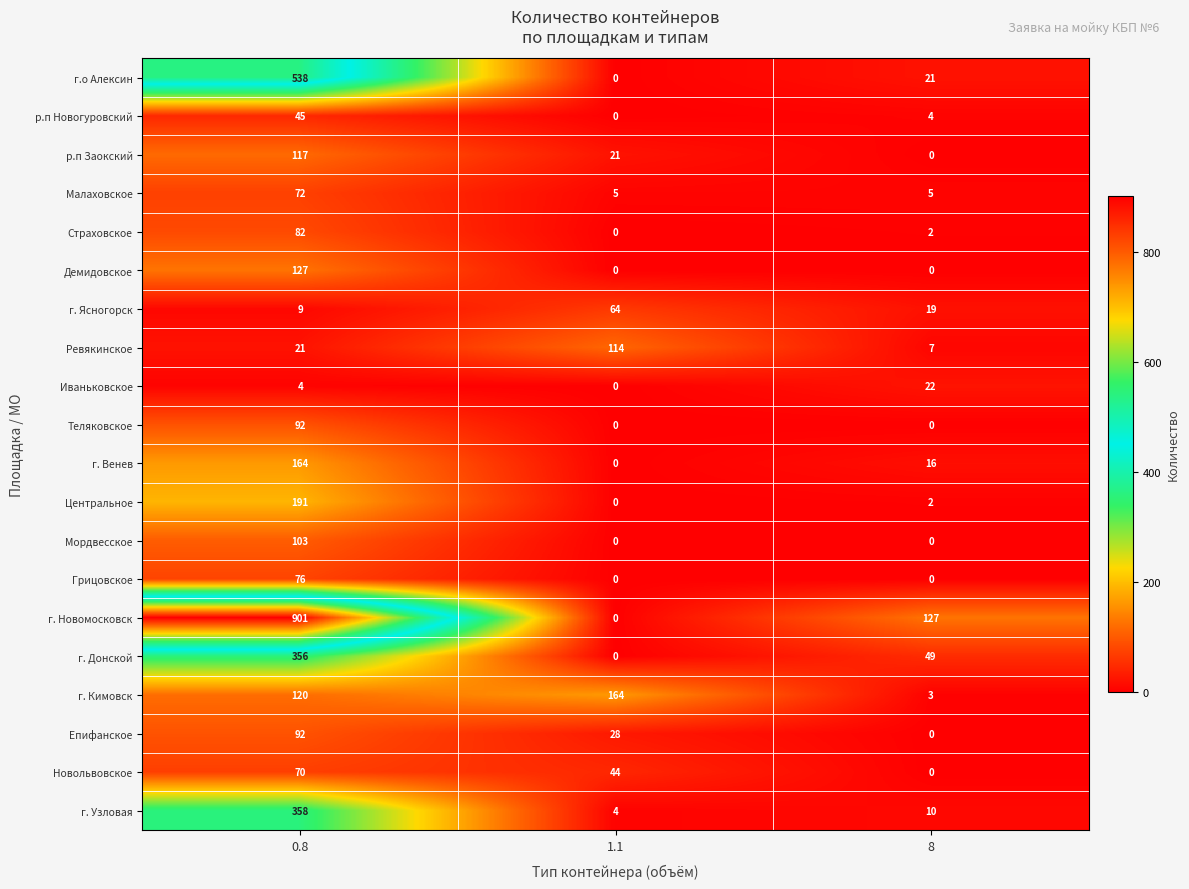

Where is г. Ясногорск nearest to the value 36?

8